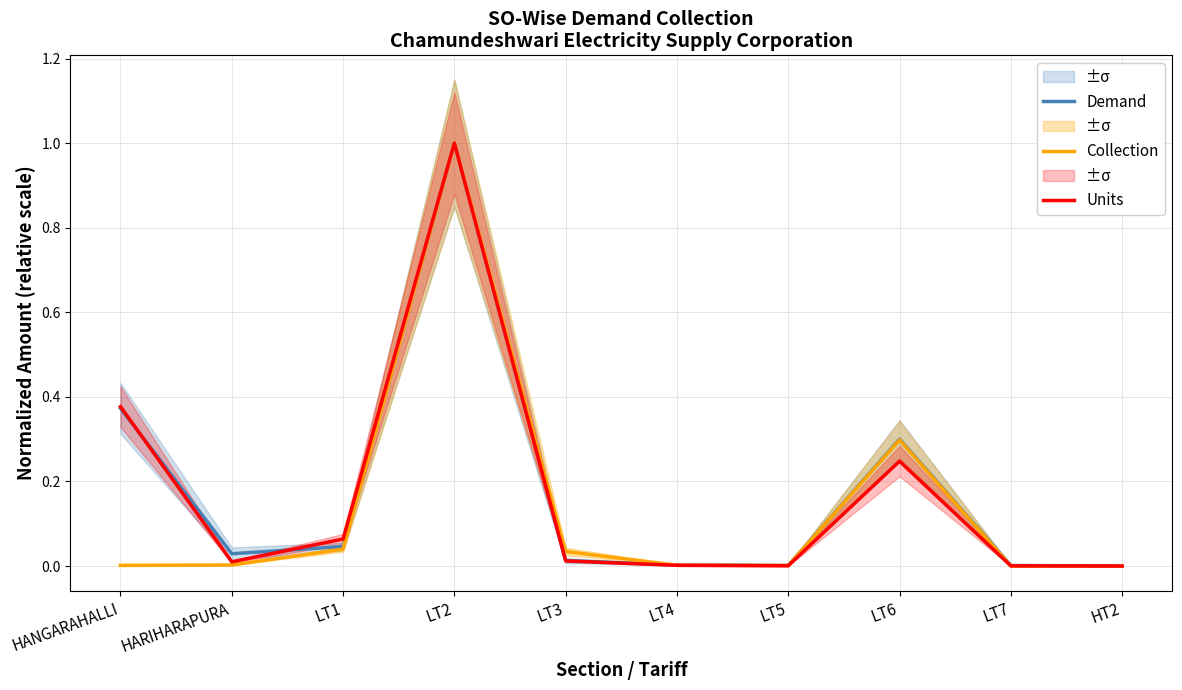

How many intersections are there between Demand and Units?

2